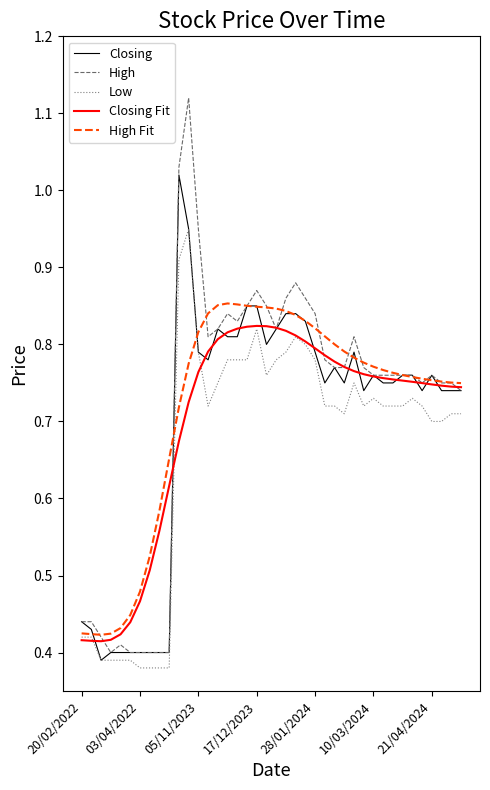

At how many categories does at least one series exceed 1?

2